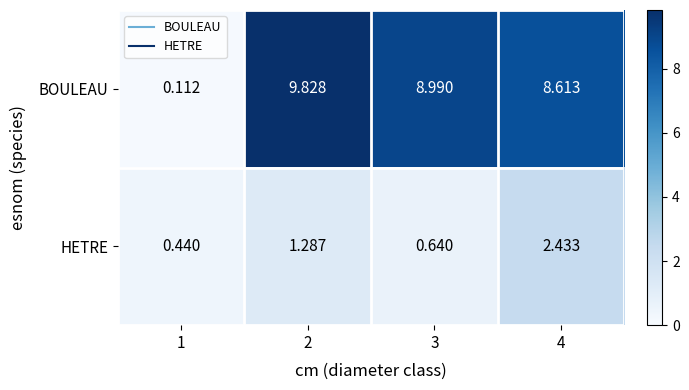

Which series has the largest range (max minus min)?

BOULEAU